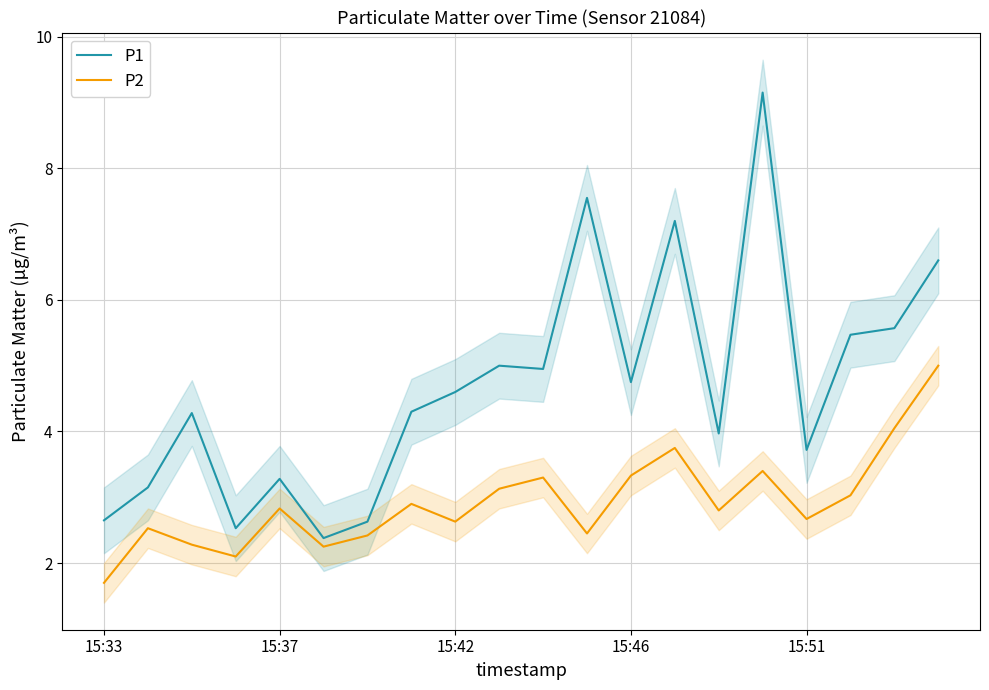

Rank the series by their average value, from lowest to highest.

P2, P1